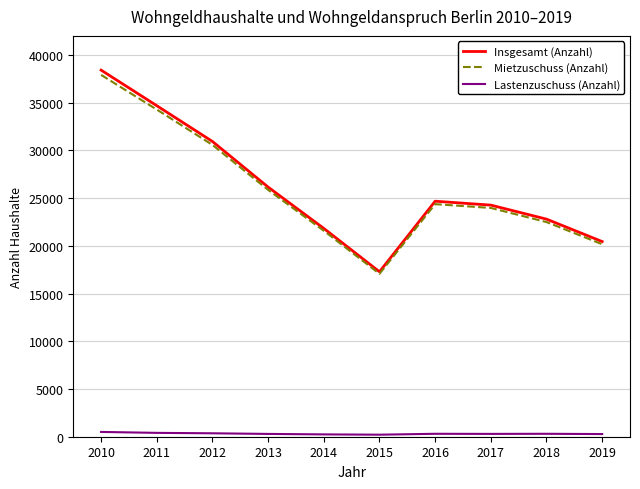

True or false: Lastenzuschuss (Anzahl) and Insgesamt (Anzahl) cross at least once.

False